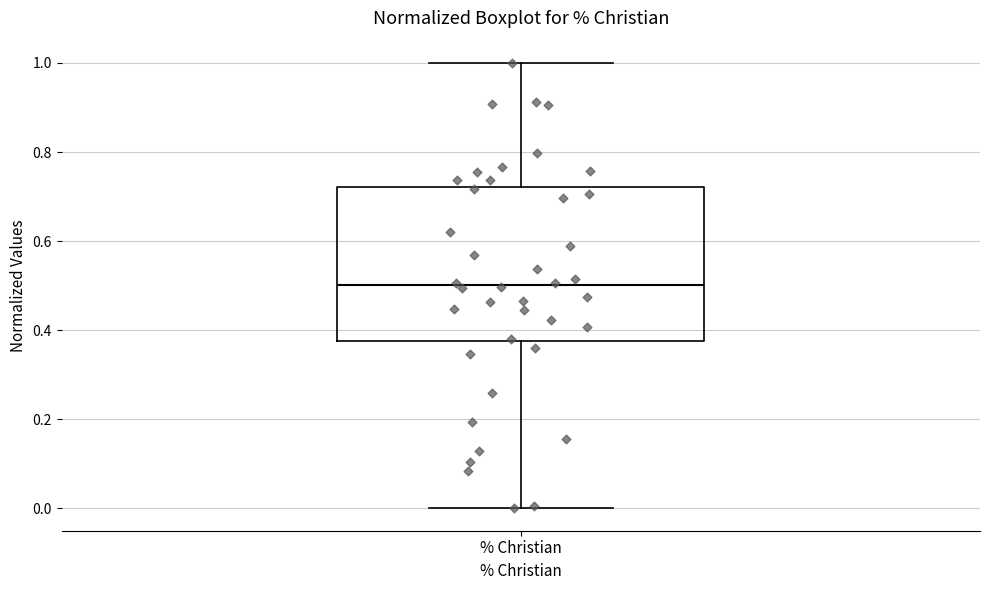

Where is the lower edge of the box for % Christian on the y-axis? The values are not printed on the chart, so give them approximately, as read against the axis.

0.38